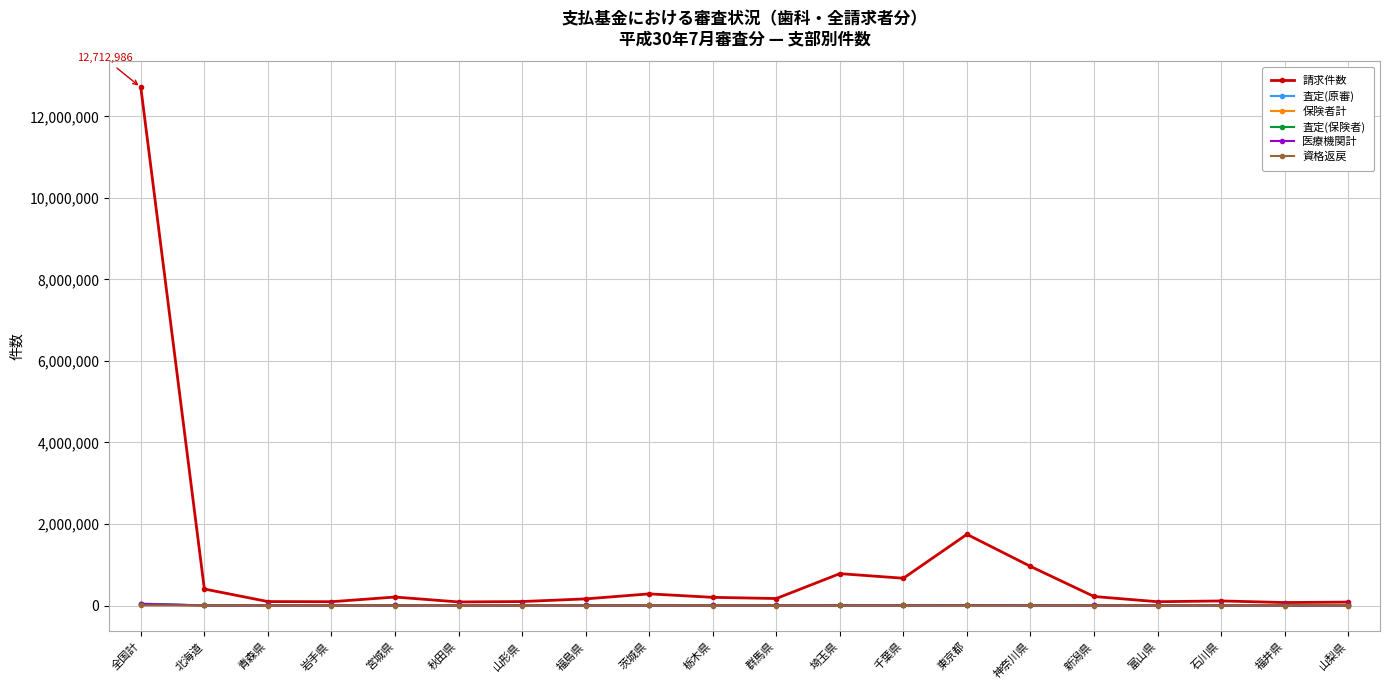

True or false: 査定(原審) has more than 2 points higher than both neighbors.

True